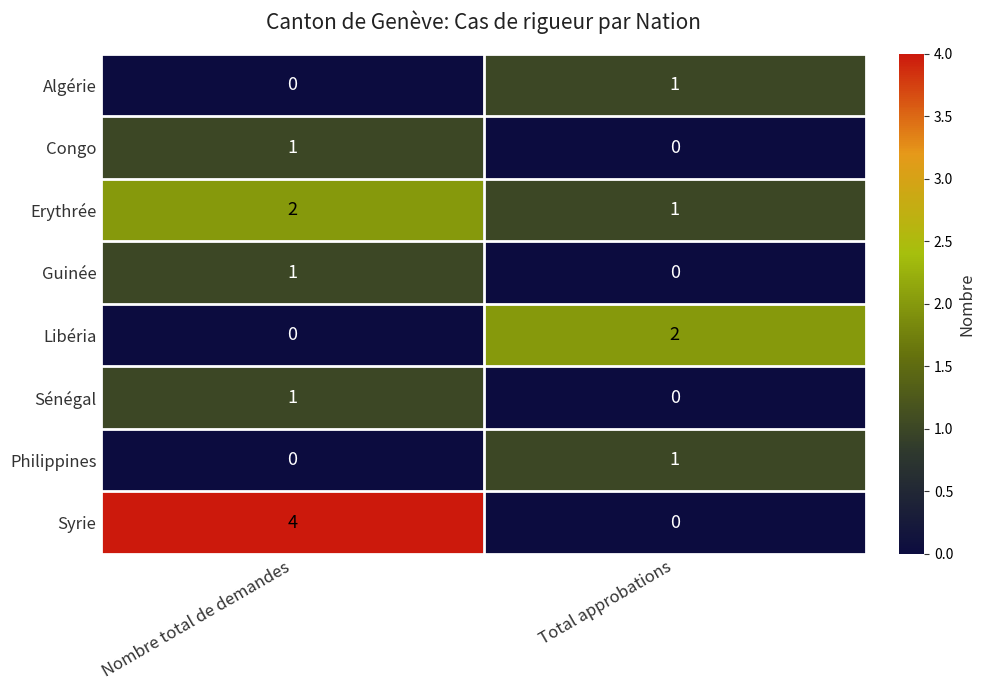

How many categories are shown in the chart?

2